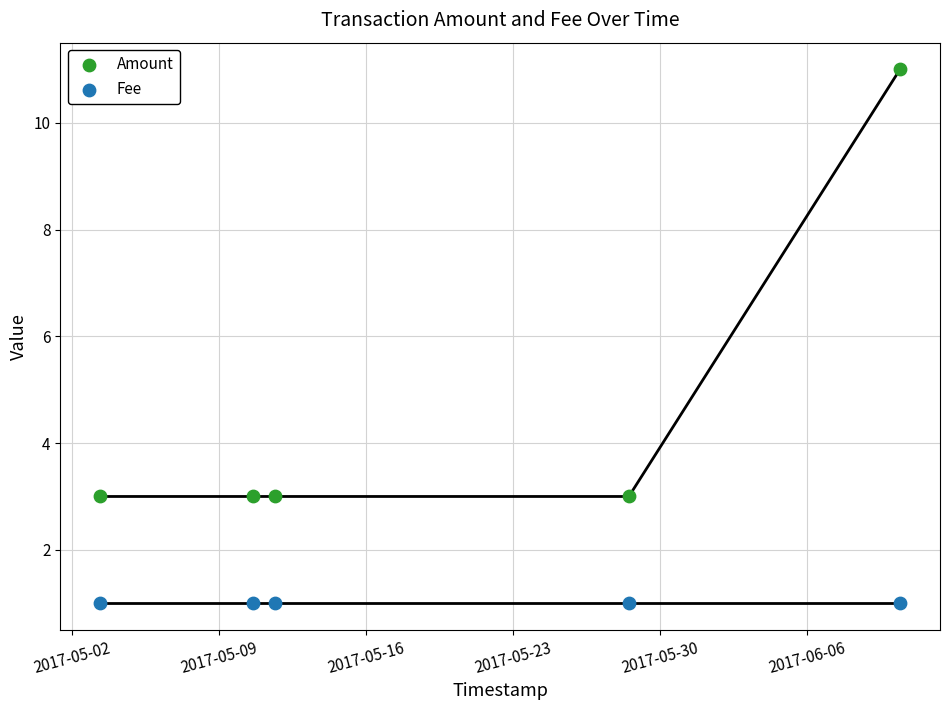

Which series contains the highest Y value?

Amount